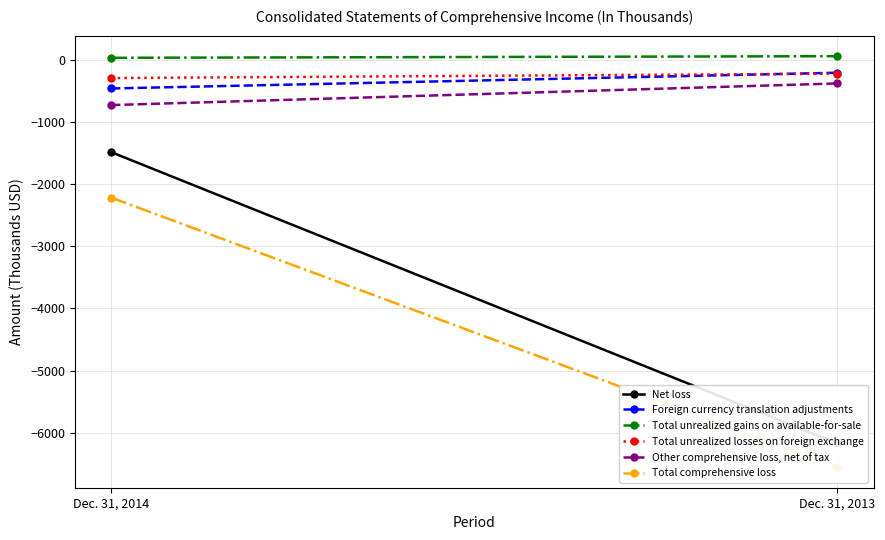

How many Net loss values are between -6168 and -1487?

2